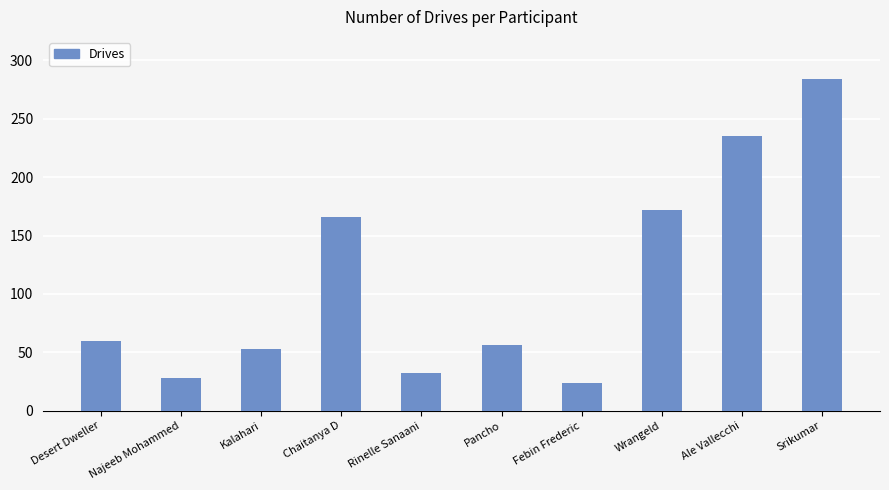

List the labels in order of value, smallest first.

Febin Frederic, Najeeb Mohammed, Rinelle Sanaani, Kalahari, Pancho, Desert Dweller, Chaitanya D, Wrangeld, Ale Vallecchi, Srikumar